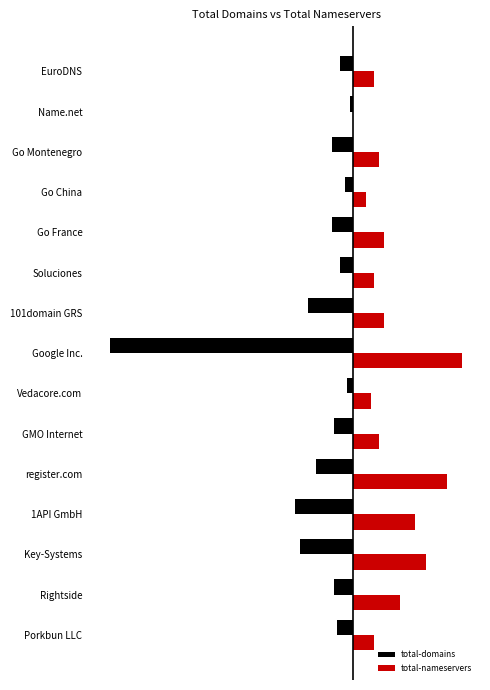

What are all the series names shown in the legend?

total-domains, total-nameservers